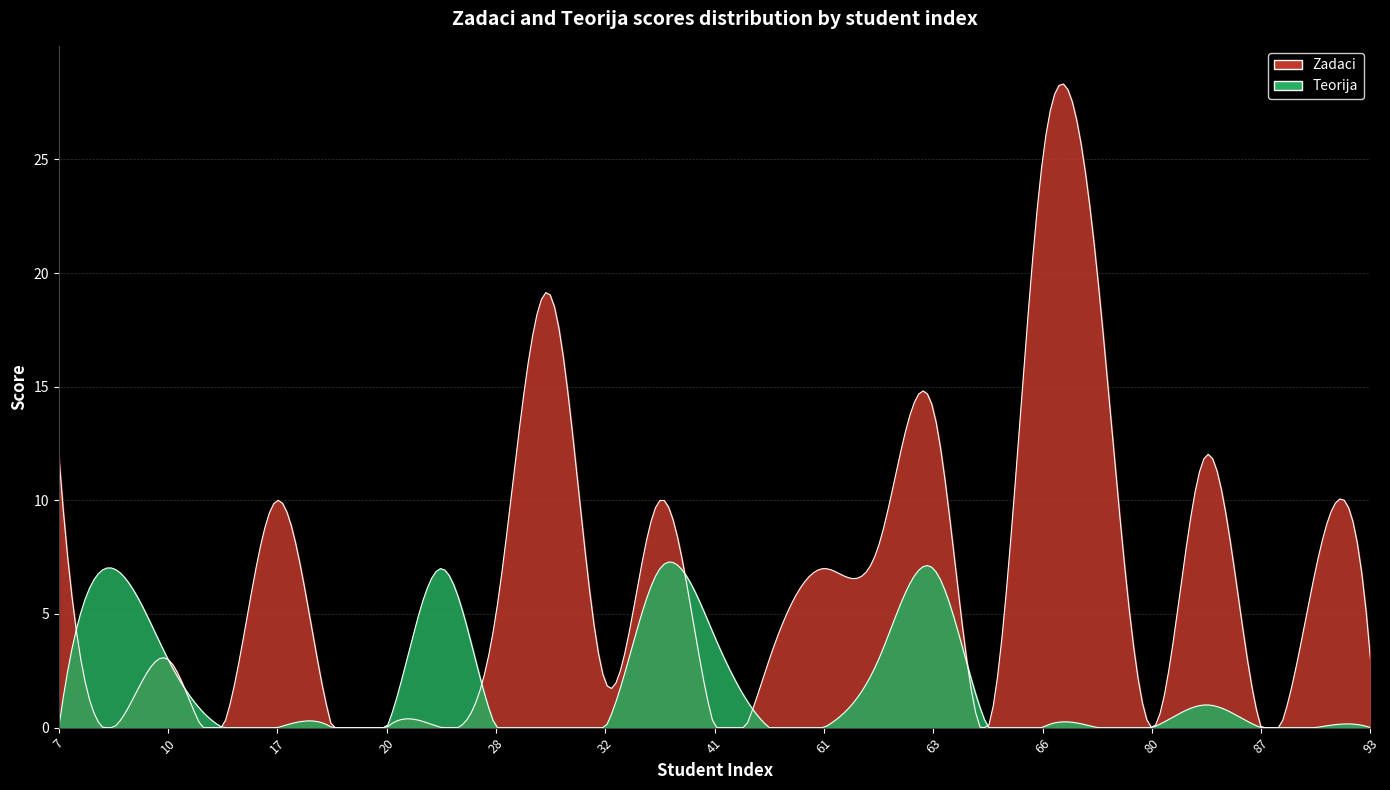

Reading left to right, what are all the values shown in this chart?

Zadaci: 12	0	3	0	10	0	0	0	5	19	2	10	0	3	7	8	14	0	25	20	0	12	0	7	3
Teorija: 0	7	3	0	0	0	0	7	0	0	0	7	4	0	0	3	7	0	0	0	0	1	0	0	0